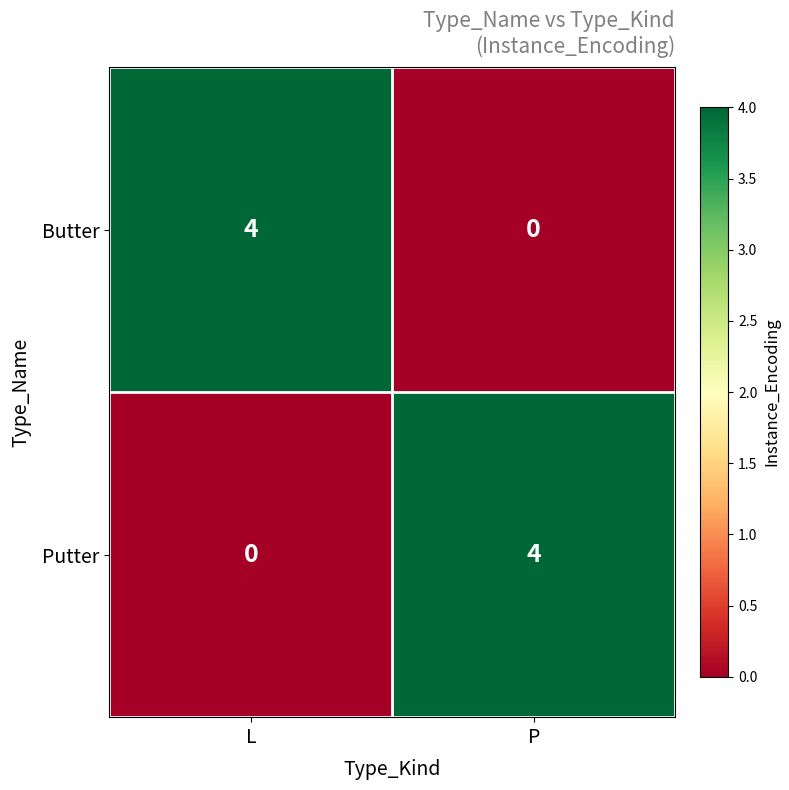

What is the sum of all Butter values?

4